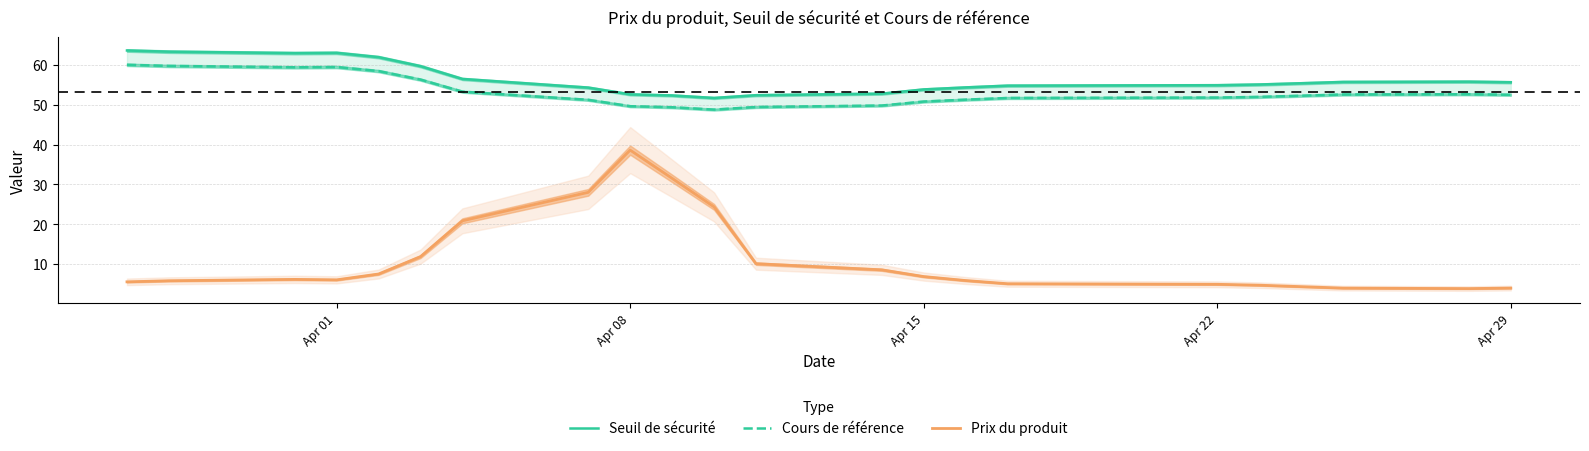

In Prix du produit, how many points are lower than both neighbors (excluding endpoints)?

2